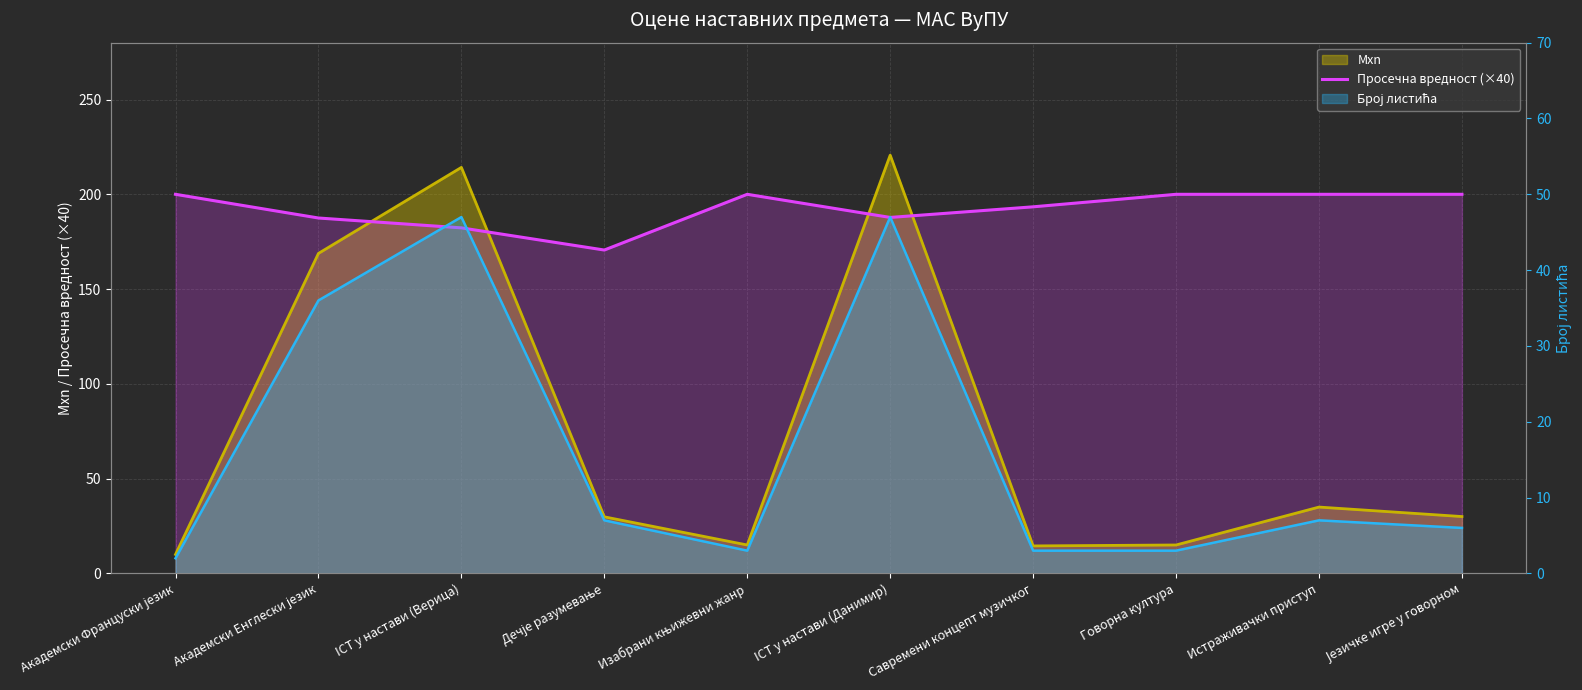

At which category does the data reach its first local peak?

Изабрани књижевни жанр